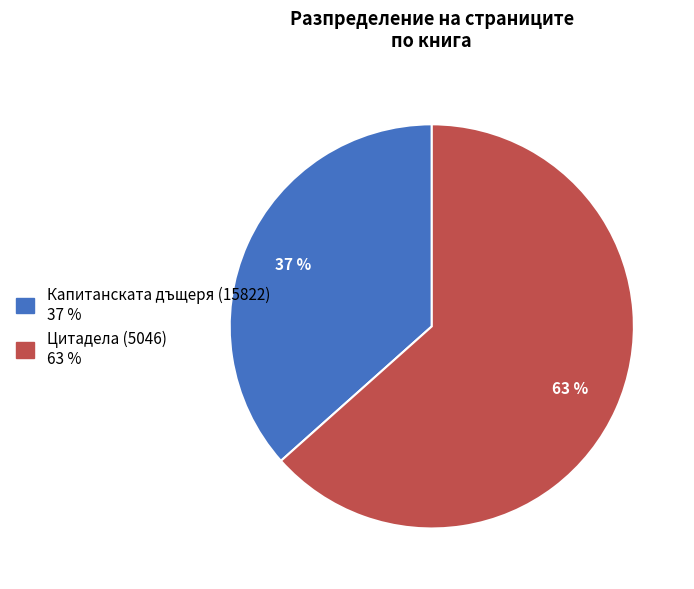

True or false: Цитадела (5046) accounts for 73% of the total.

False